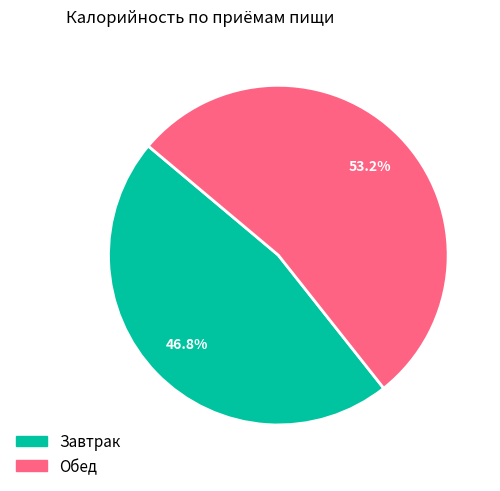

To the nearest percent, what is the difference between the Обед and Завтрак slice percentages?

6%